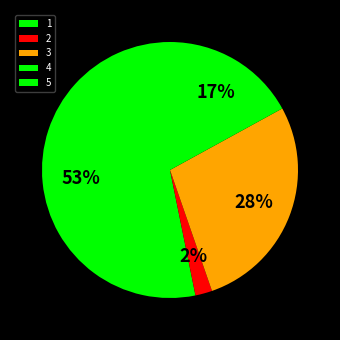

Is it true that 4 is 1% of the pie?

False